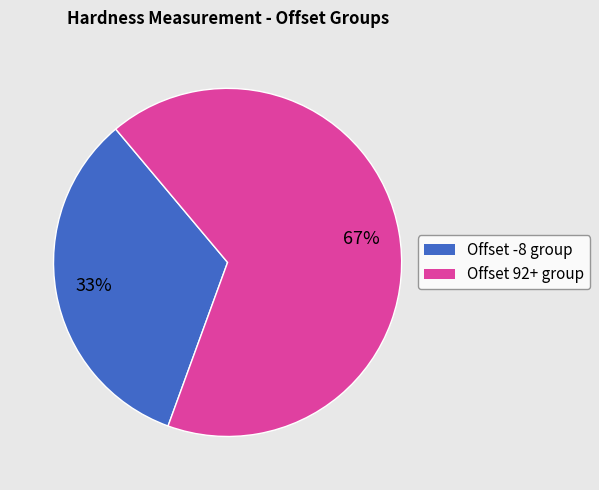

Is there a majority slice in this chart?

Yes